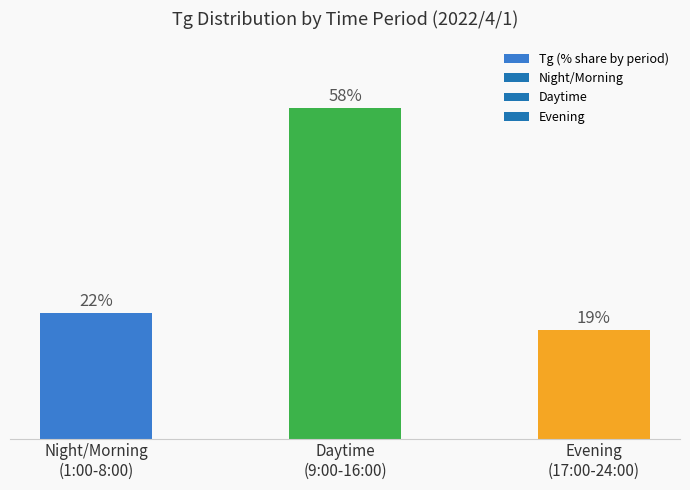

Rank the categories by value from lowest to highest.

Evening
(17:00-24:00), Night/Morning
(1:00-8:00), Daytime
(9:00-16:00)